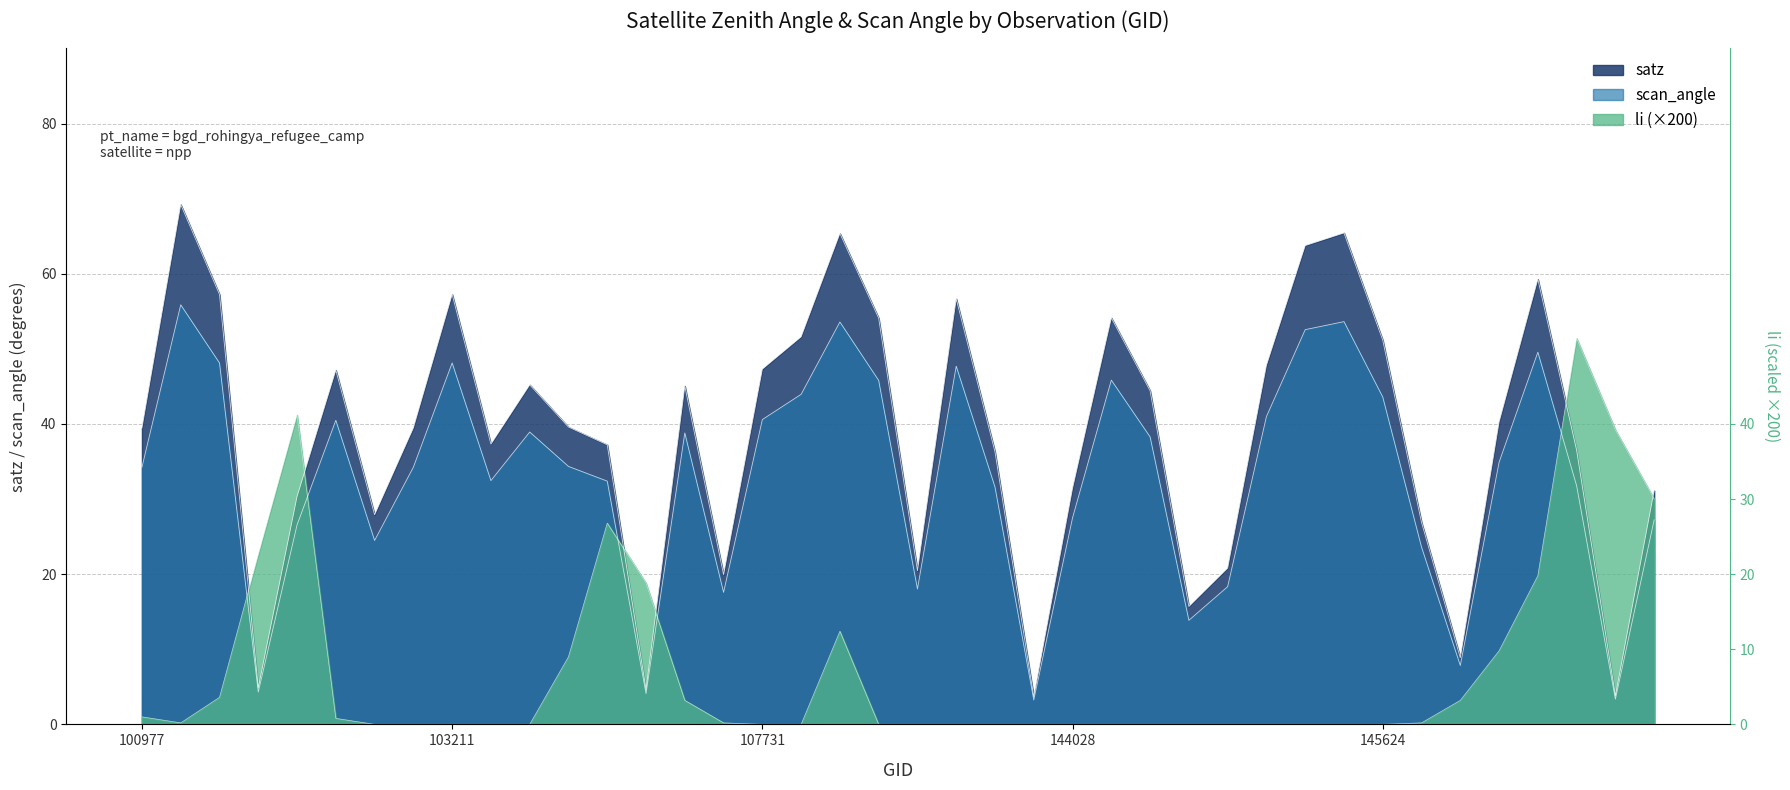

After their last crossing, which series has the higher values: satz or li?

satz